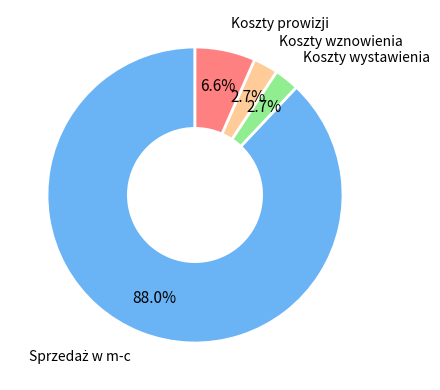

How many segments does this pie chart have?

4